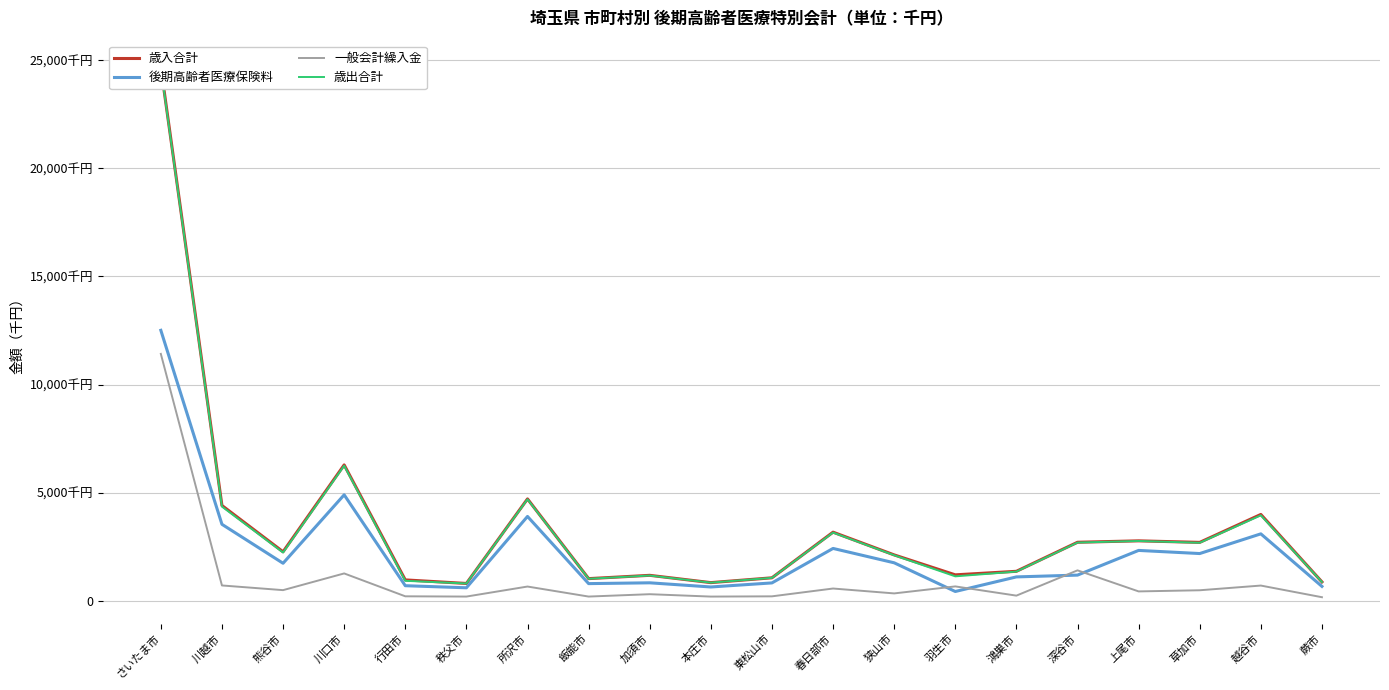

Which has a higher value, さいたま市 or 川越市?

さいたま市